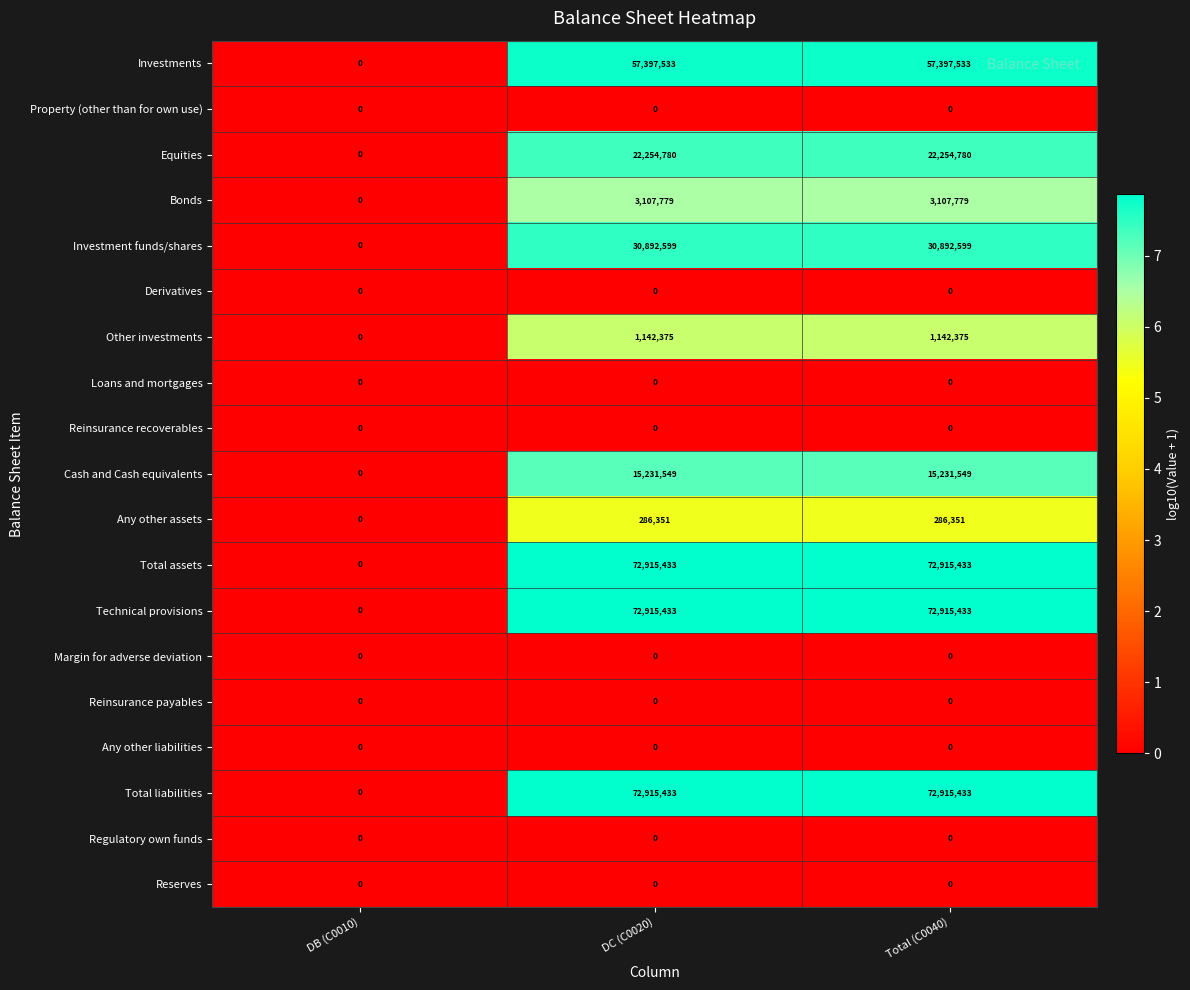

What is the total value across all series at Total (C0040)?

349059265